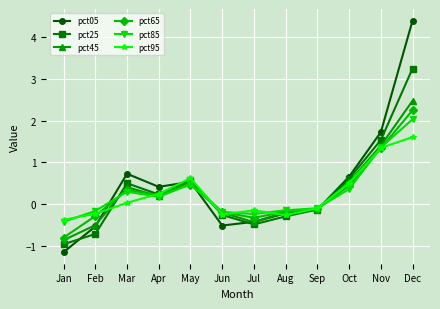

True or false: pct25 has a value of 0.2 at Apr.

True